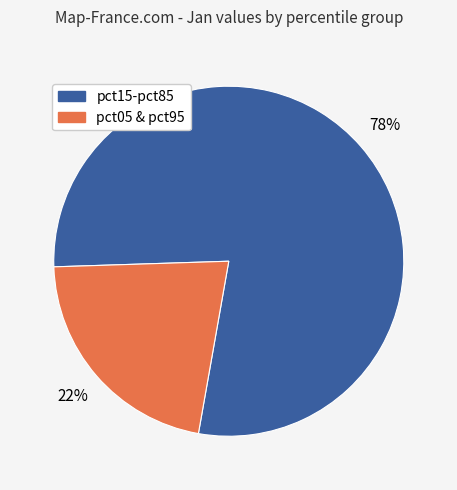

Combined, do pct05 & pct95 and pct15-pct85 account for over 50%?

Yes